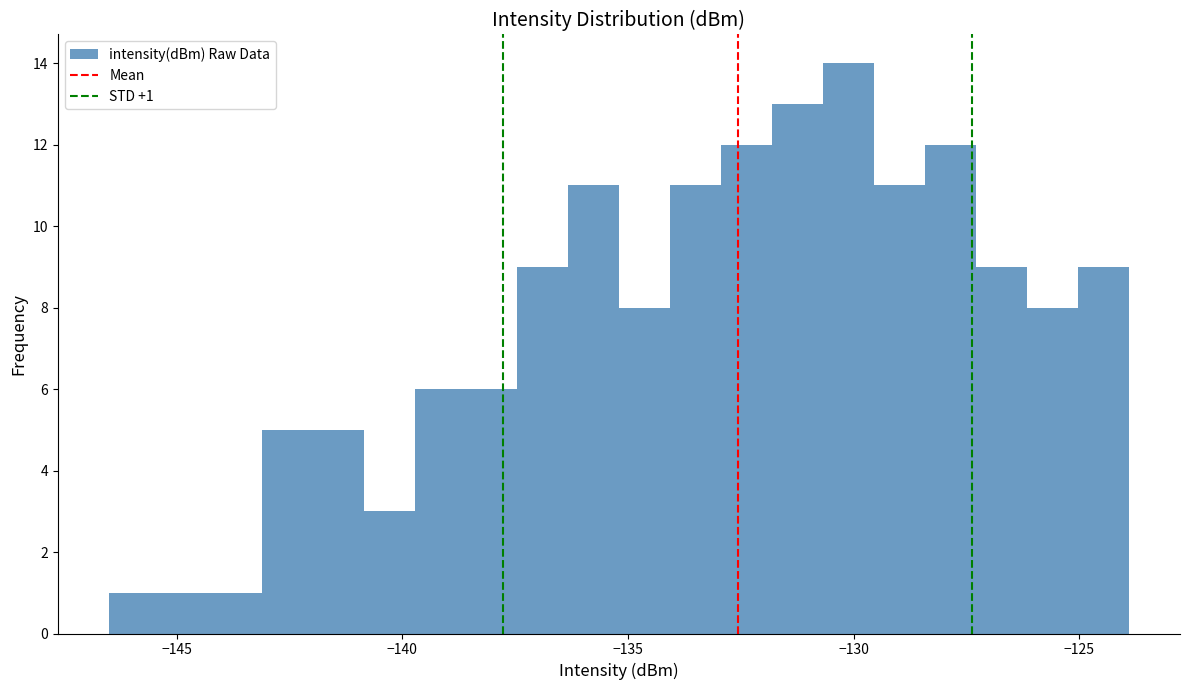

Read against the x-axis, roughly where is the centre of the tallest bar?

-130.0